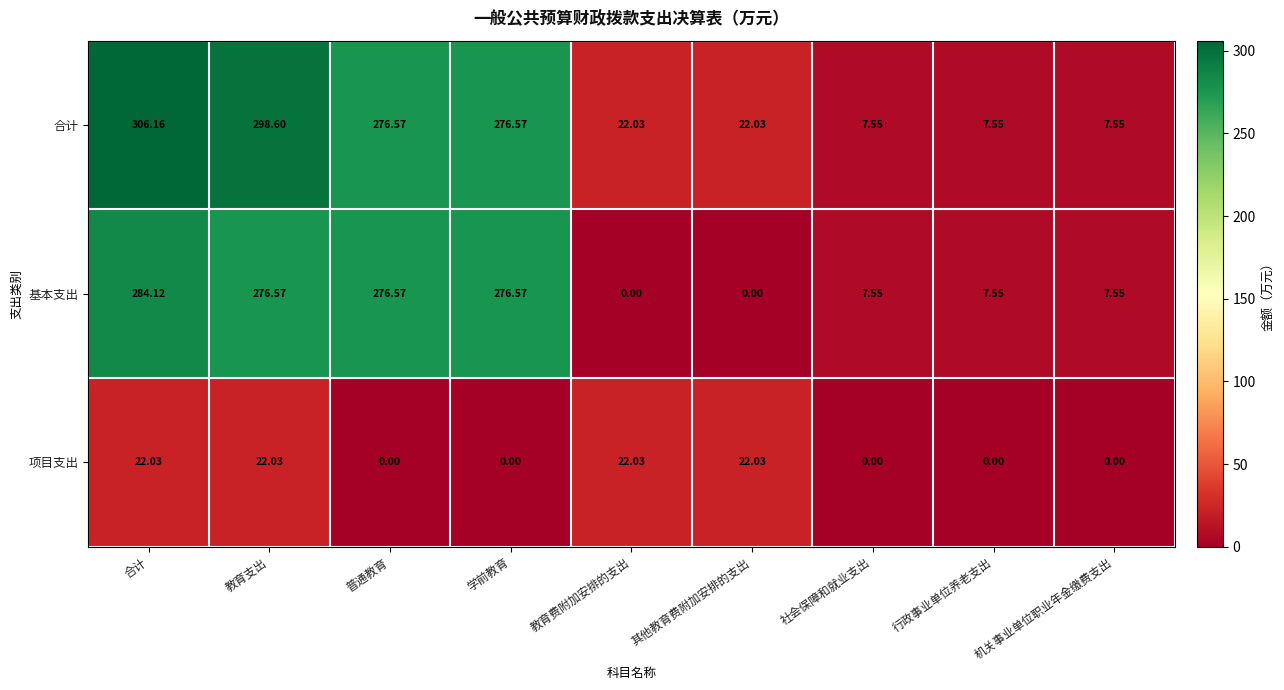

Between 合计 and 普通教育, which series saw the biggest shift?

合计